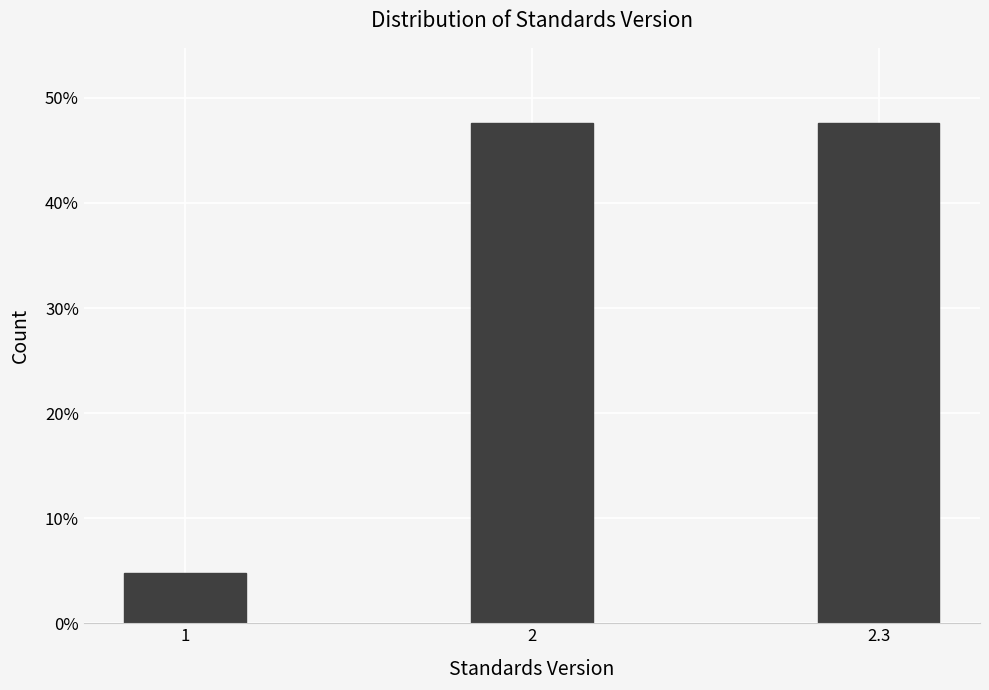

Does the chart contain any negative values?

No